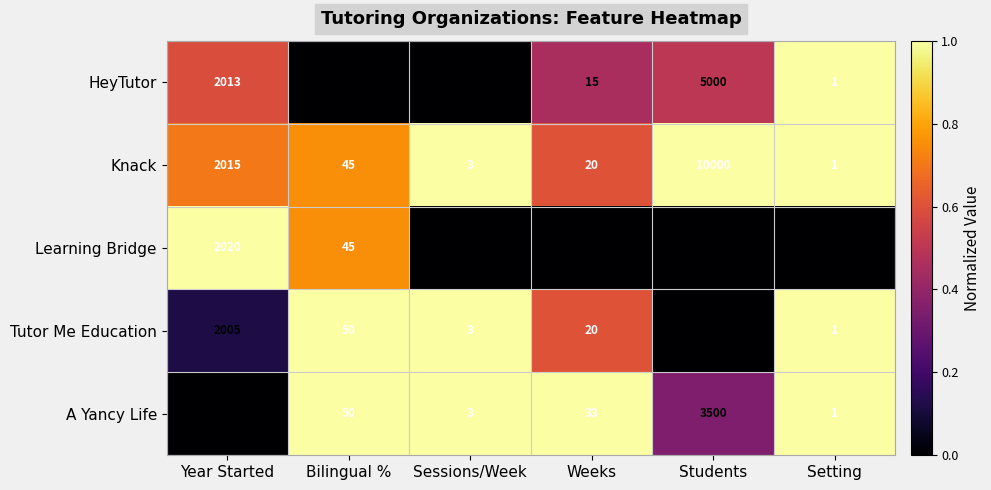

What is the spread (max minus min) of values at Weeks?

33